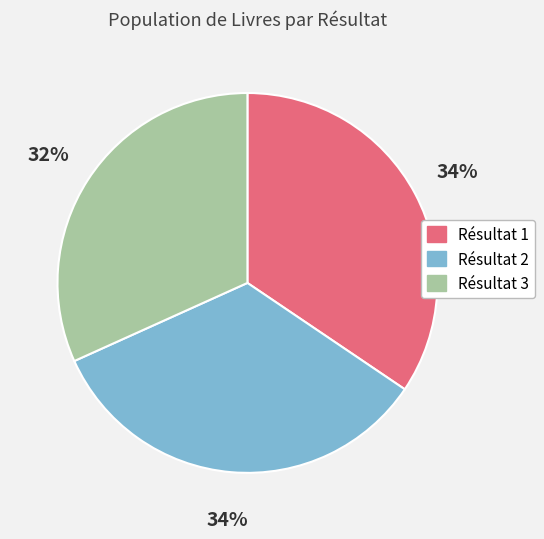

Is there a majority slice in this chart?

No